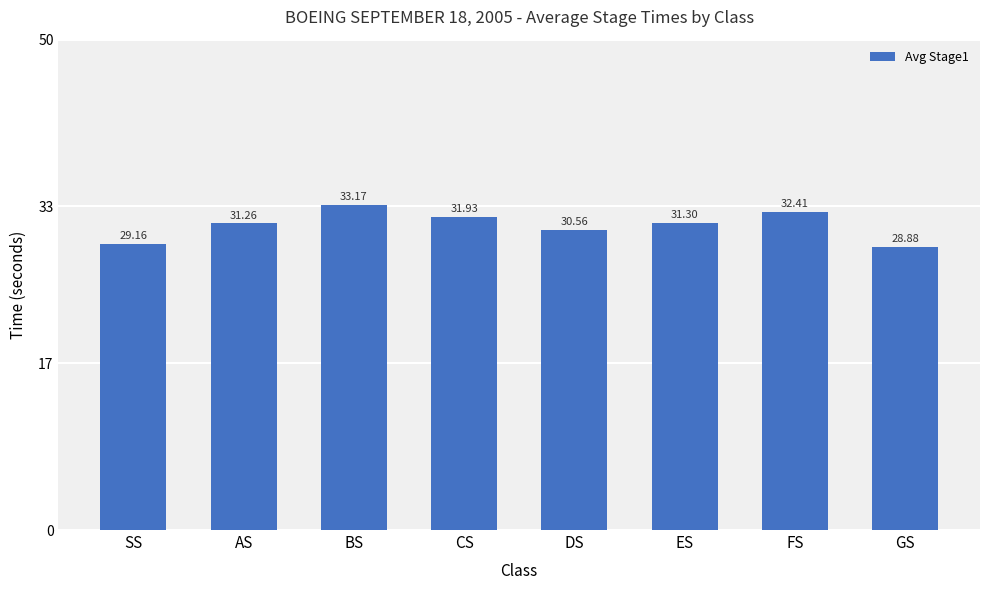

What is the label of the 7th bar from the left?

FS